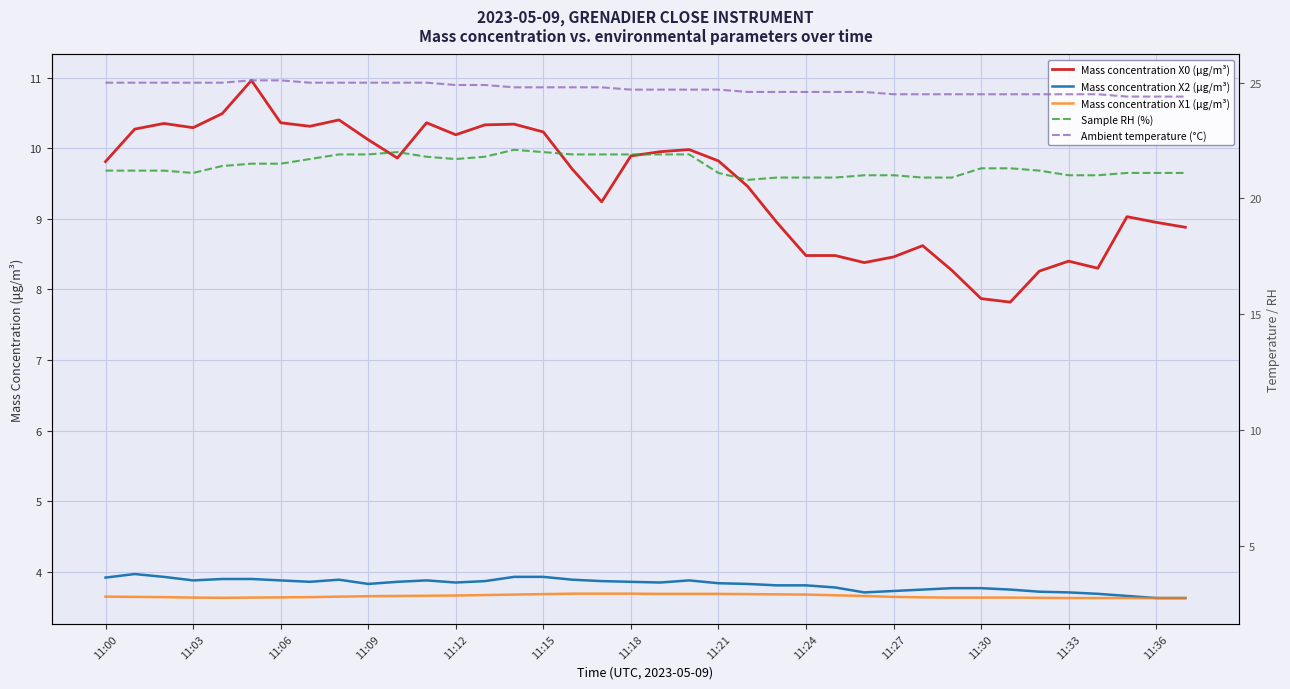

What are all the series names shown in the legend?

Mass concentration X0 (μg/m³), Mass concentration X2 (μg/m³), Mass concentration X1 (μg/m³), Sample RH (%), Ambient temperature (°C)